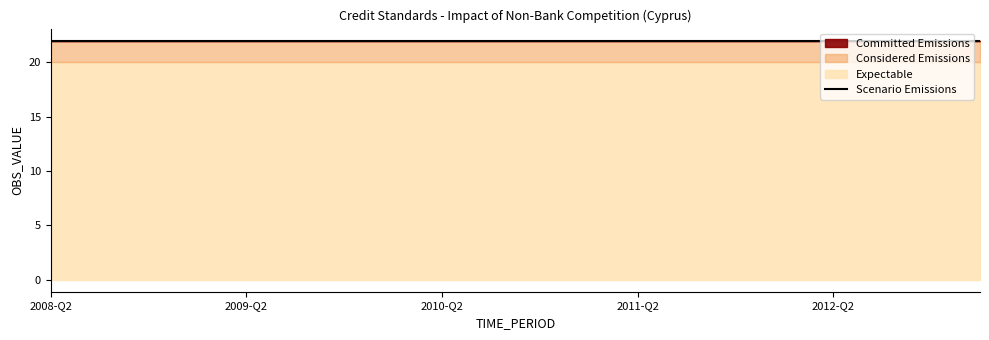

What is the spread (max minus min) of values at 2012-Q3?

2